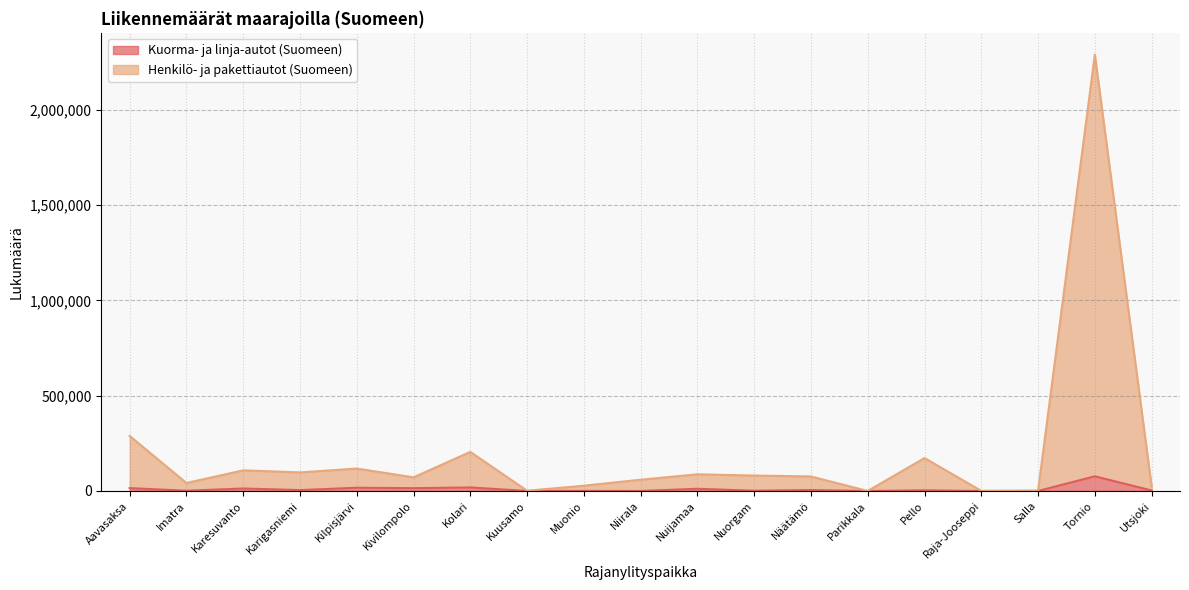

Rank the categories by Kuorma- ja linja-autot (Suomeen) value from highest to lowest.

Tornio, Kolari, Kilpisjärvi, Aavasaksa, Kivilompolo, Karesuvanto, Nuijamaa, Näätämö, Karigasniemi, Pello, Utsjoki, Nuorgam, Imatra, Muonio, Niirala, Raja-Jooseppi, Kuusamo, Parikkala, Salla